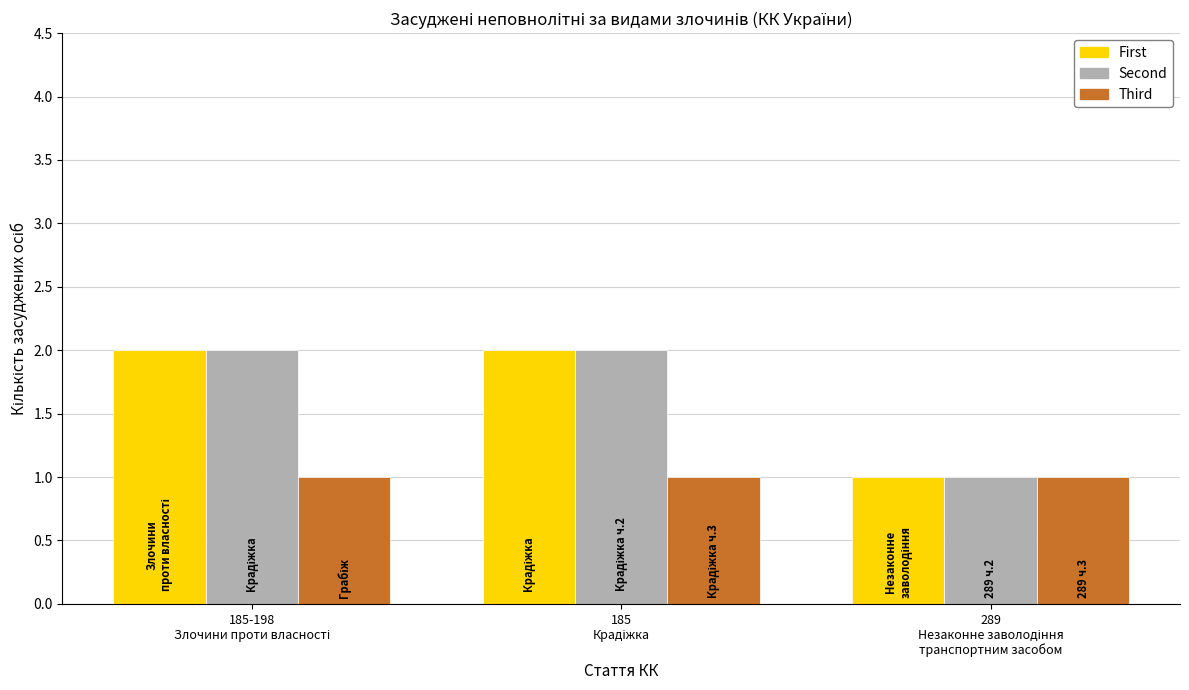

What is the sum of all First values?

5